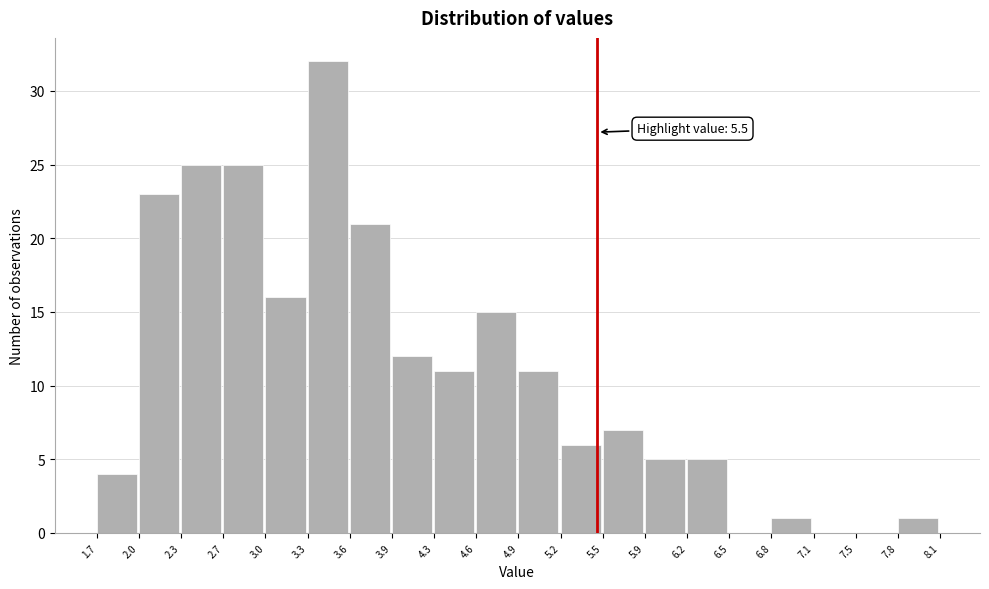

Over which range of the x-axis is the bar tallest?

3.3 to 3.6